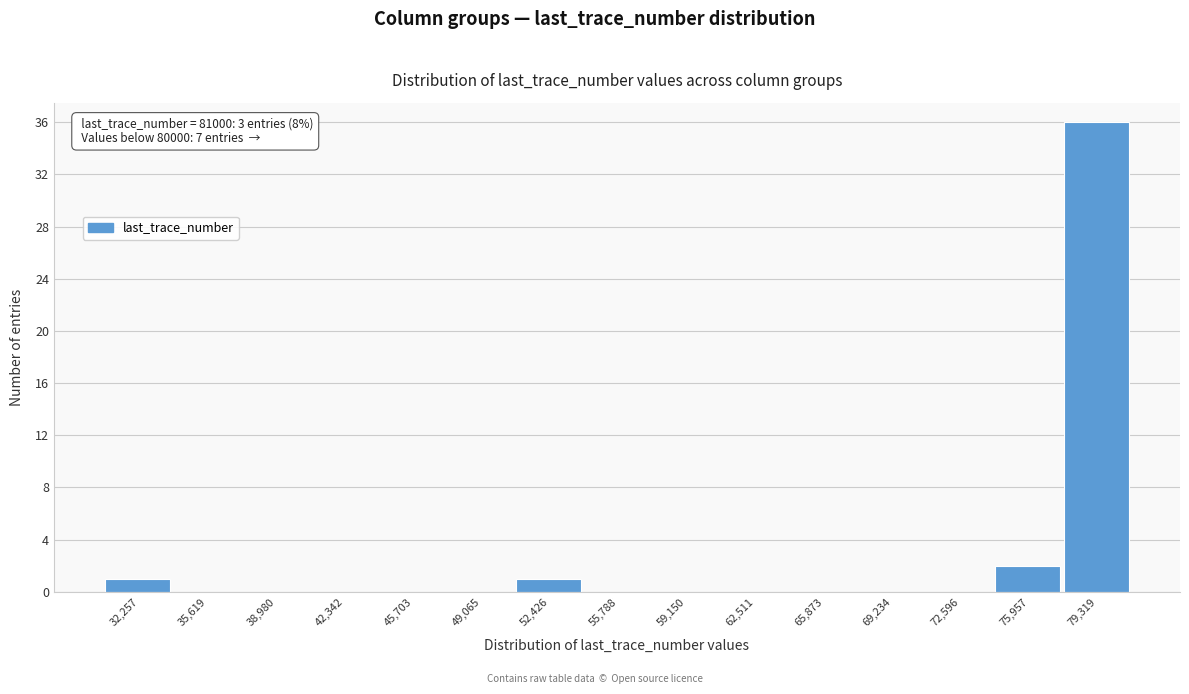

Over which range of the x-axis is the bar tallest?

77500 to 81000